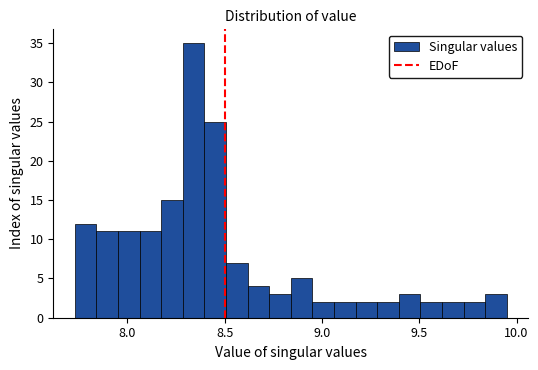

Around what value on the x-axis is the tallest bar? Give the approximate position of its centre, as read against the axis.

8.35